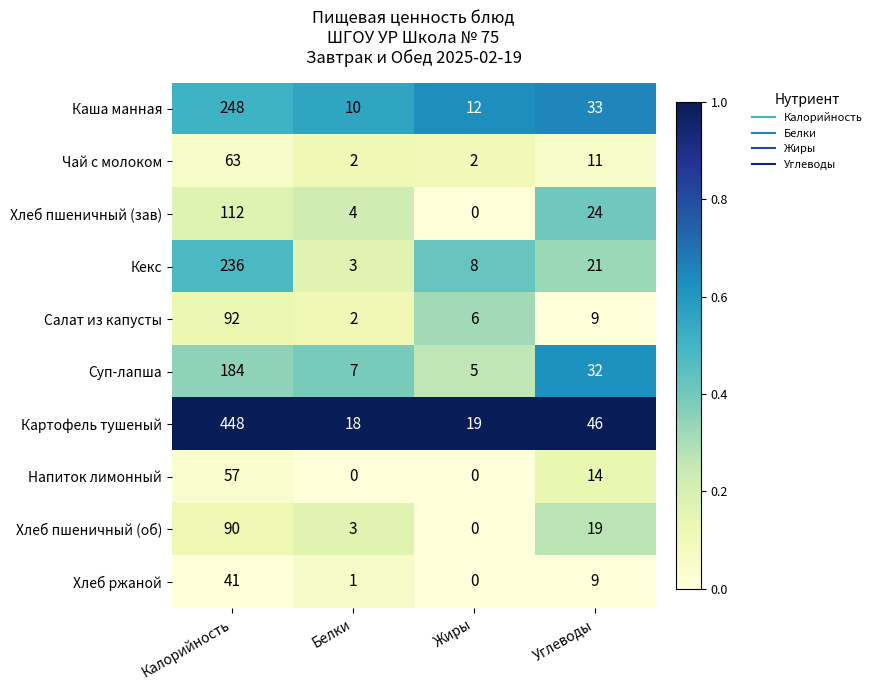

At which label does Хлеб ржаной first exceed 9?

Калорийность